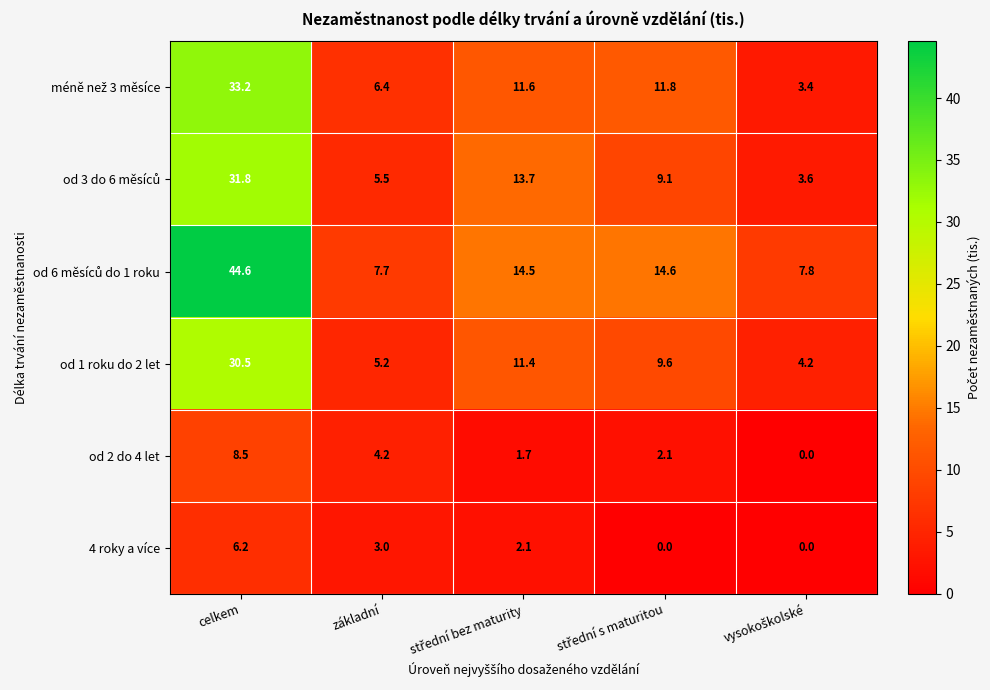

What is the difference between the maximum and minimum values in the od 2 do 4 let series?

8.5